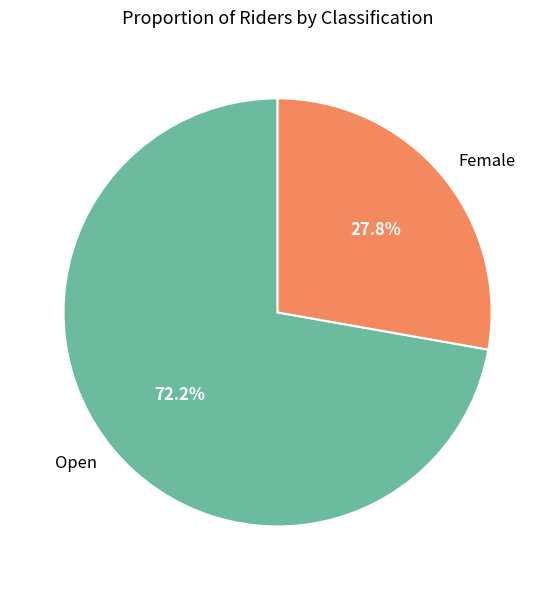

Count the number of slices in the pie.

2